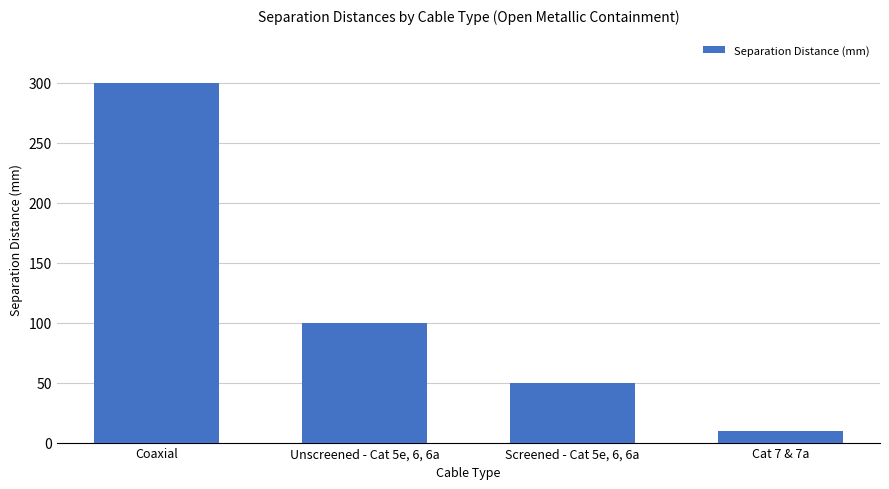

Which category has the highest value across all series?

Coaxial